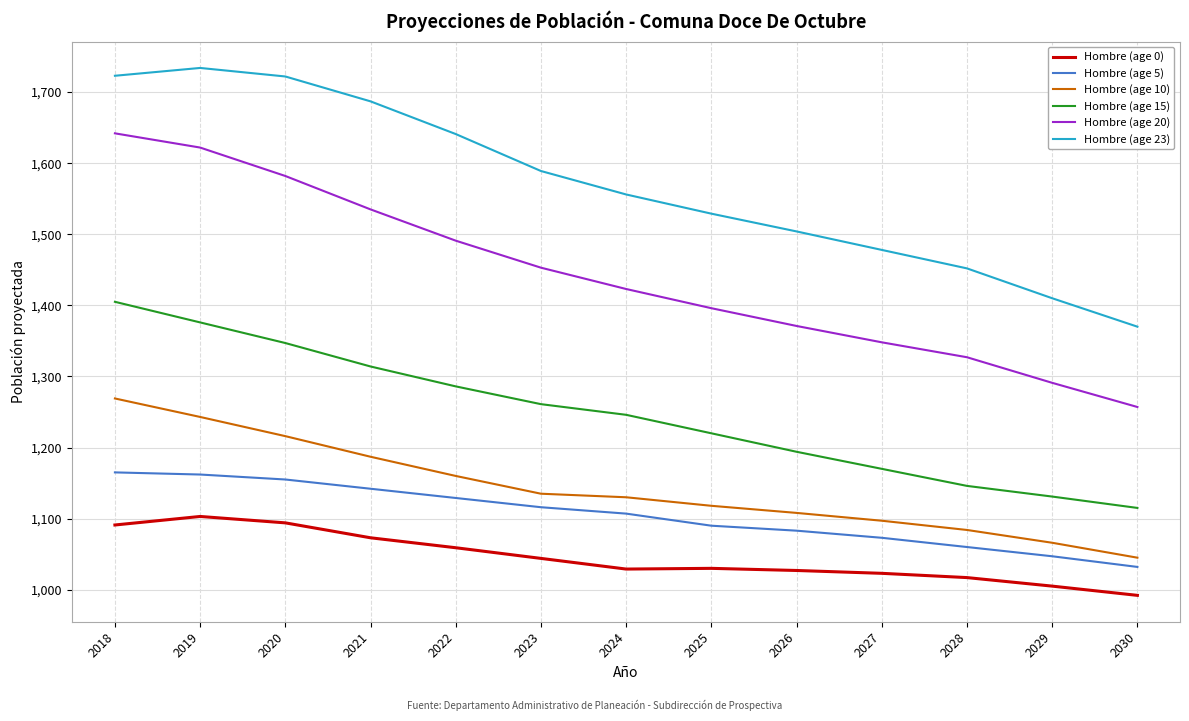

True or false: Hombre (age 5) and Hombre (age 20) cross at least once.

False